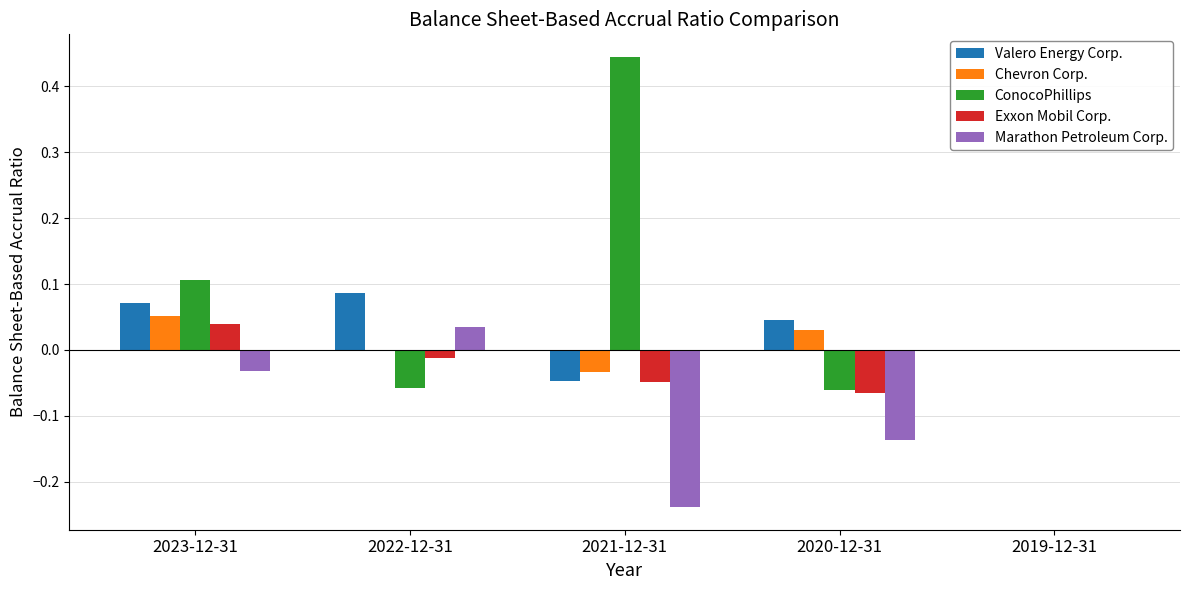

Between 2022-12-31 and 2020-12-31, which series saw the biggest shift?

Marathon Petroleum Corp.